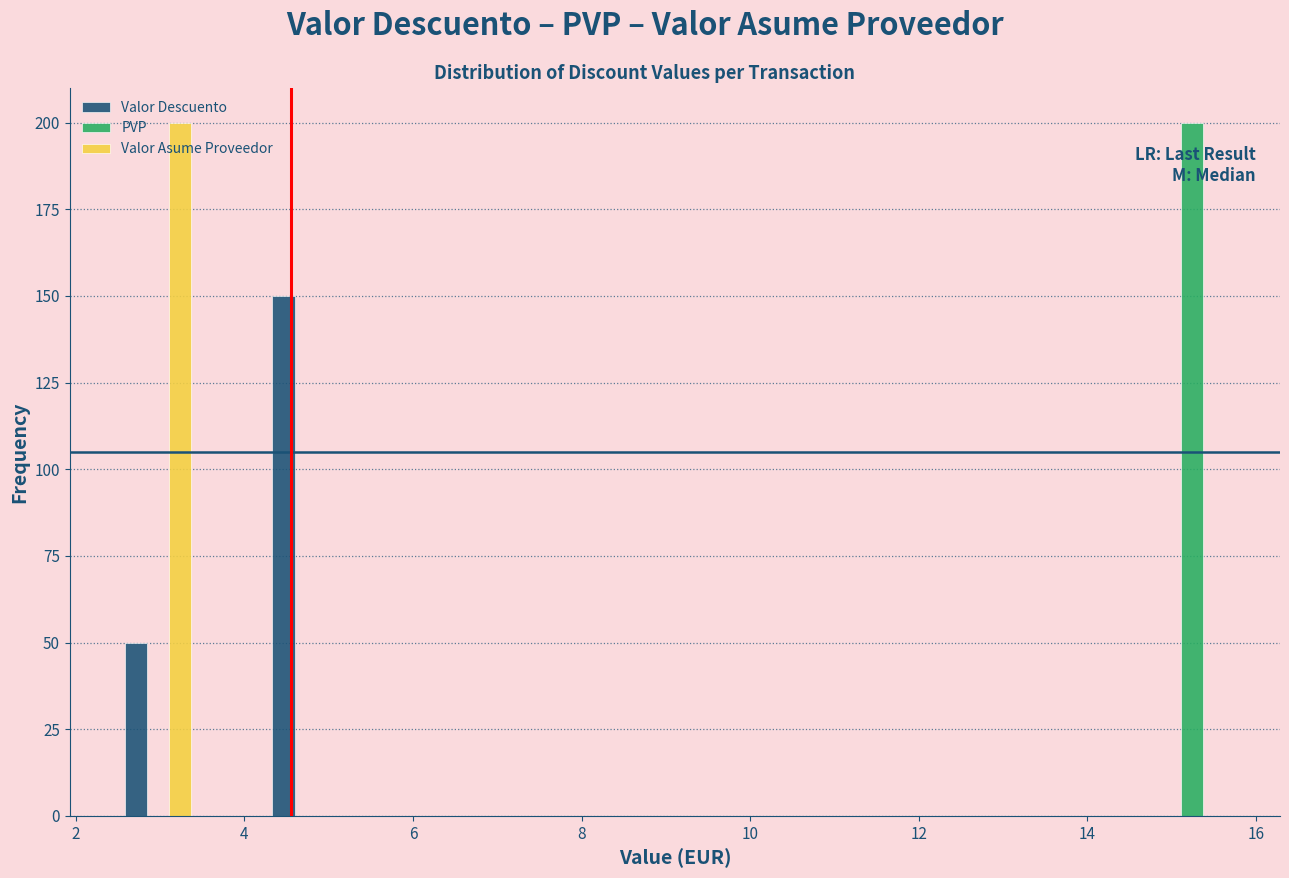

In the Valor Asume Proveedor series, which range on the x-axis has the tallest bar?

2.6 to 3.4